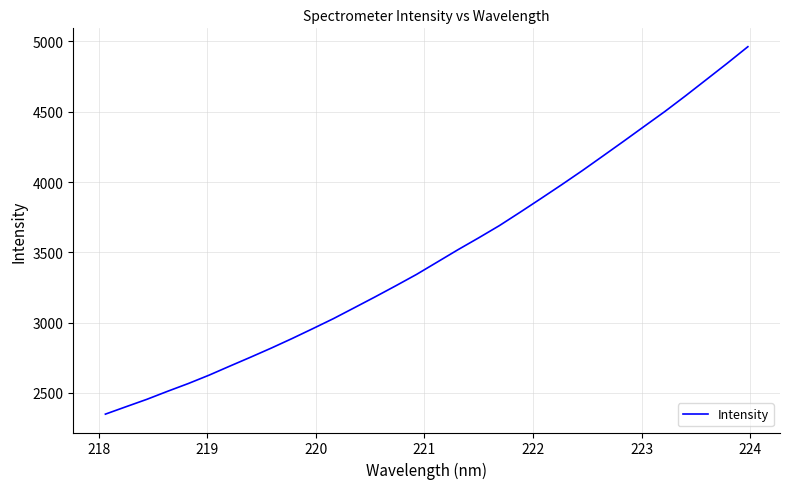

What is the smallest value displayed?

2349.1